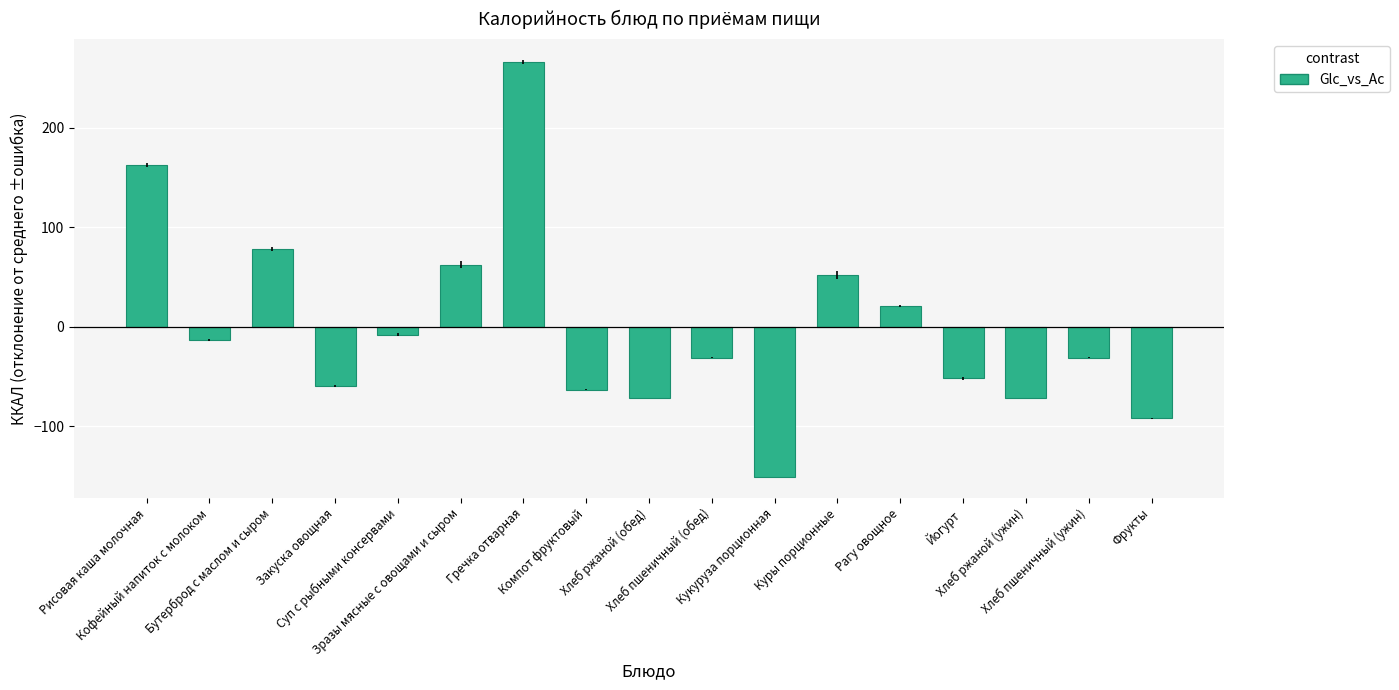

Which label corresponds to the largest value in the chart?

Гречка отварная